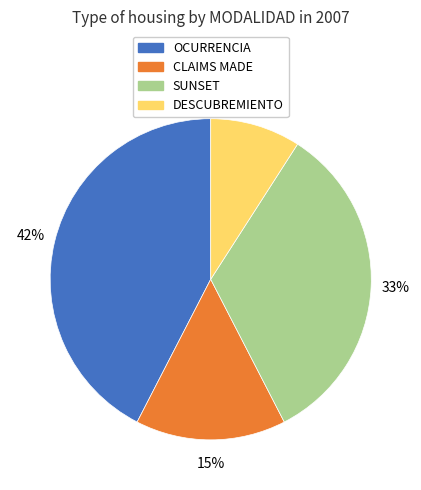

To the nearest percent, what percentage of the pie is CLAIMS MADE?

15%